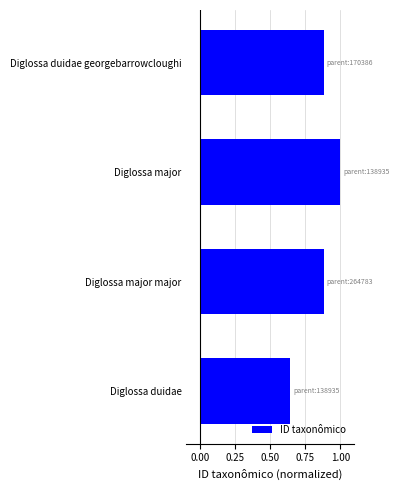

The chart shows a value of 0.4 at Diglossa duidae. True or false?

False